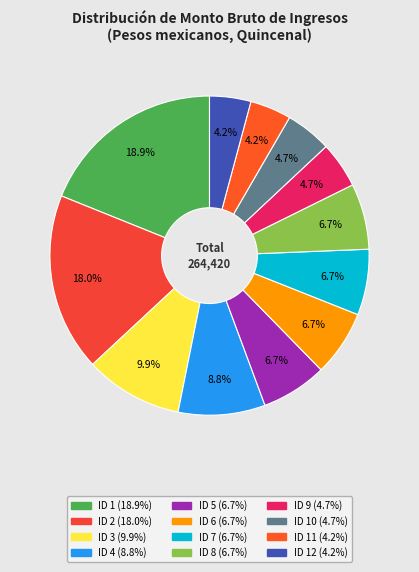

How many slices are in this pie chart?

12